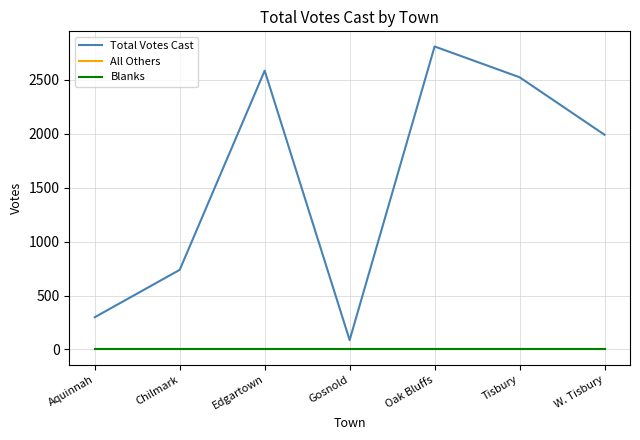

Does the chart display data point markers on the line(s)?

No